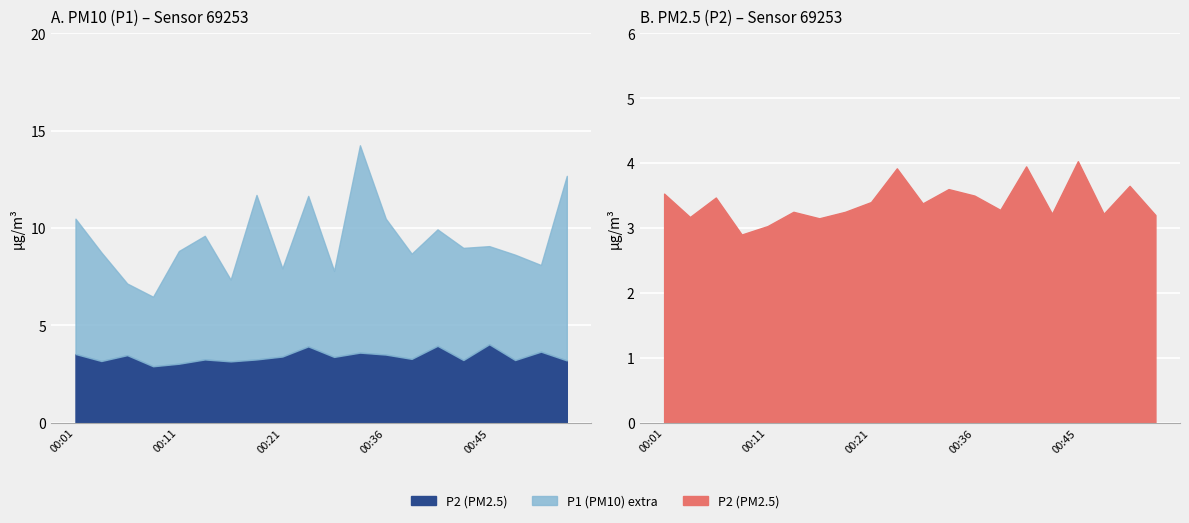

At 04:30, list the series in order from smallest to largest.

P2, P1